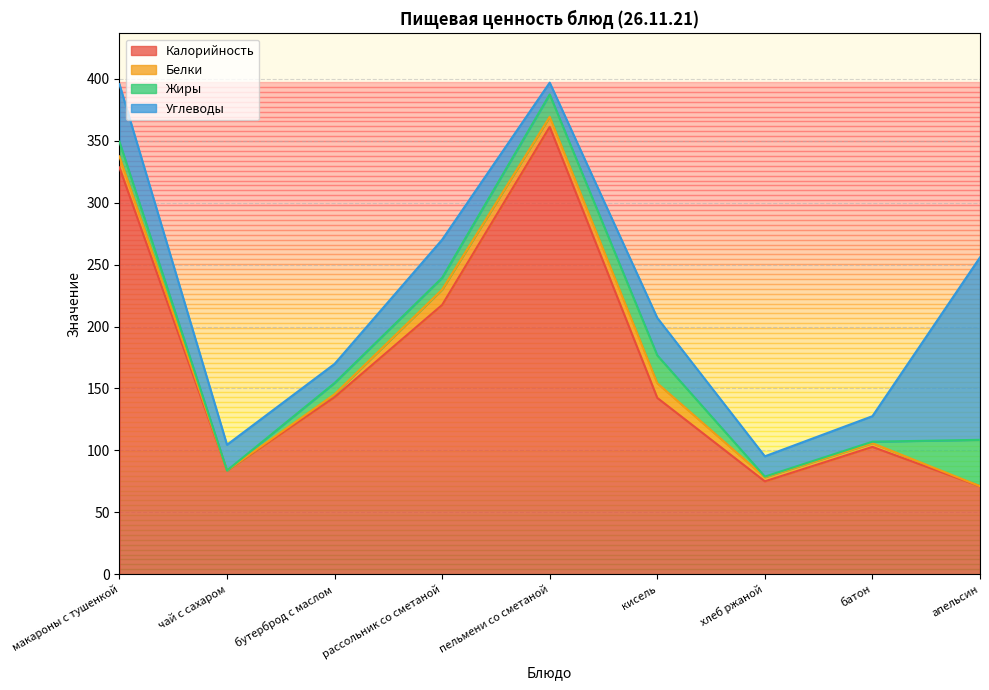

At which category is the sum across all series the highest?

пельмени со сметаной